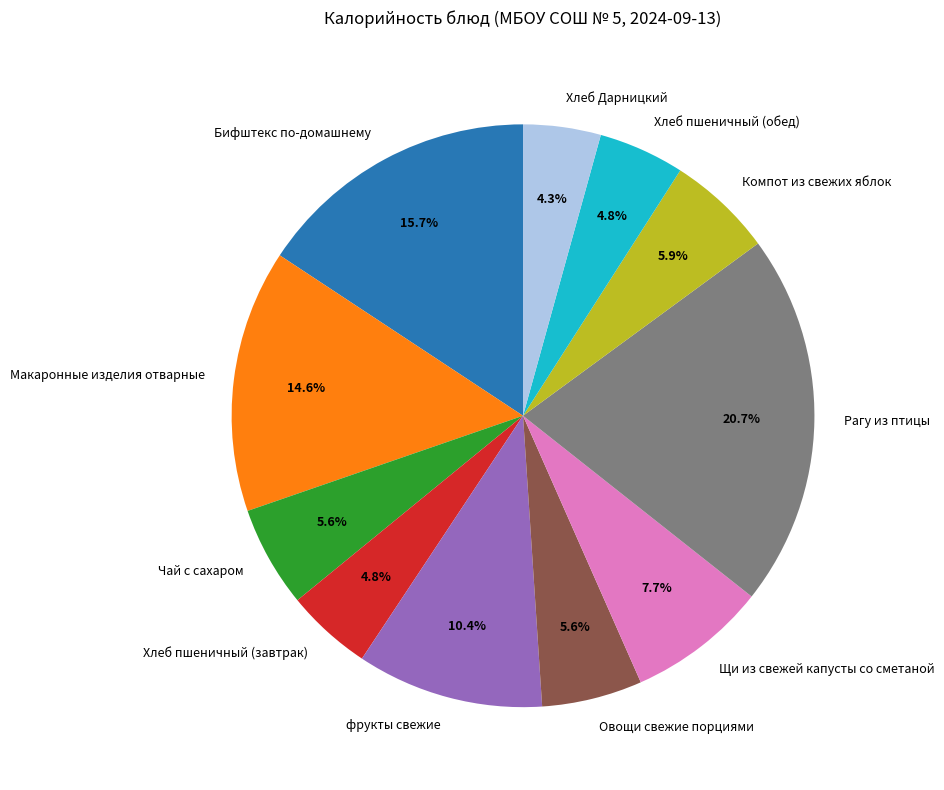

Count the number of slices in the pie.

11